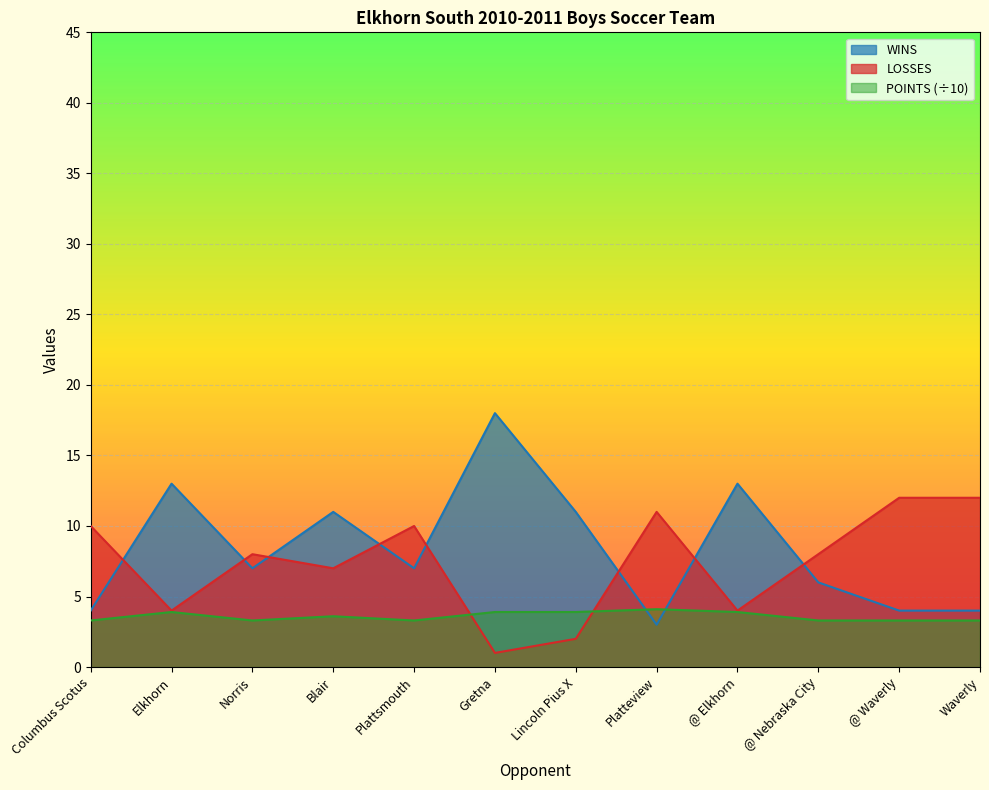

Rank the categories by WINS value from highest to lowest.

Gretna, Elkhorn, @ Elkhorn, Blair, Lincoln Pius X, Norris, Plattsmouth, @ Nebraska City, Columbus Scotus, @ Waverly, Waverly, Platteview